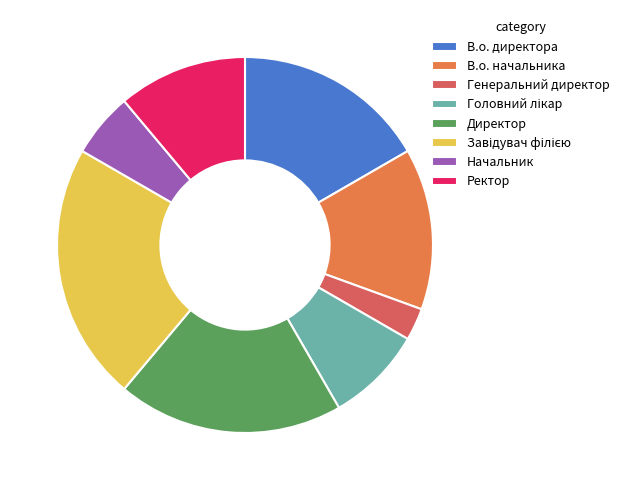

To the nearest percent, what portion does В.о. директора represent?

17%